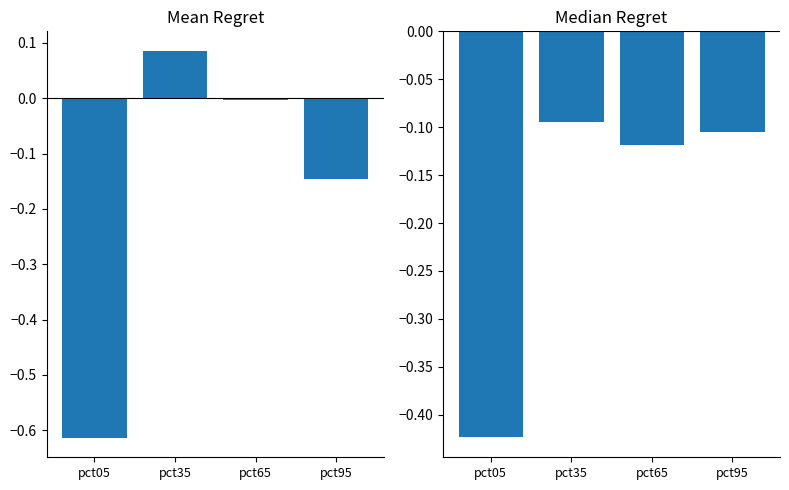

The Mean series shows 0.1 at pct35. True or false?

False